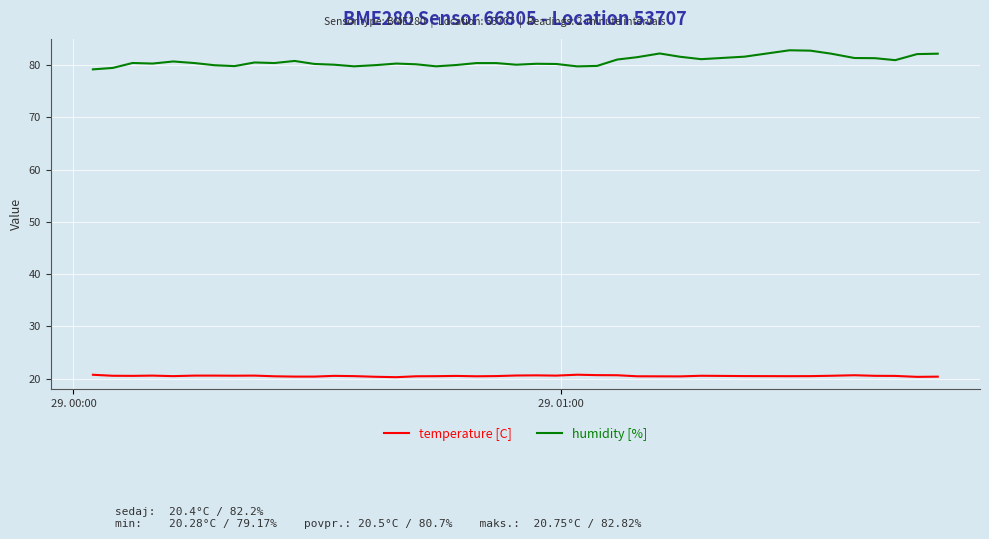

Does the chart have visible grid lines?

Yes